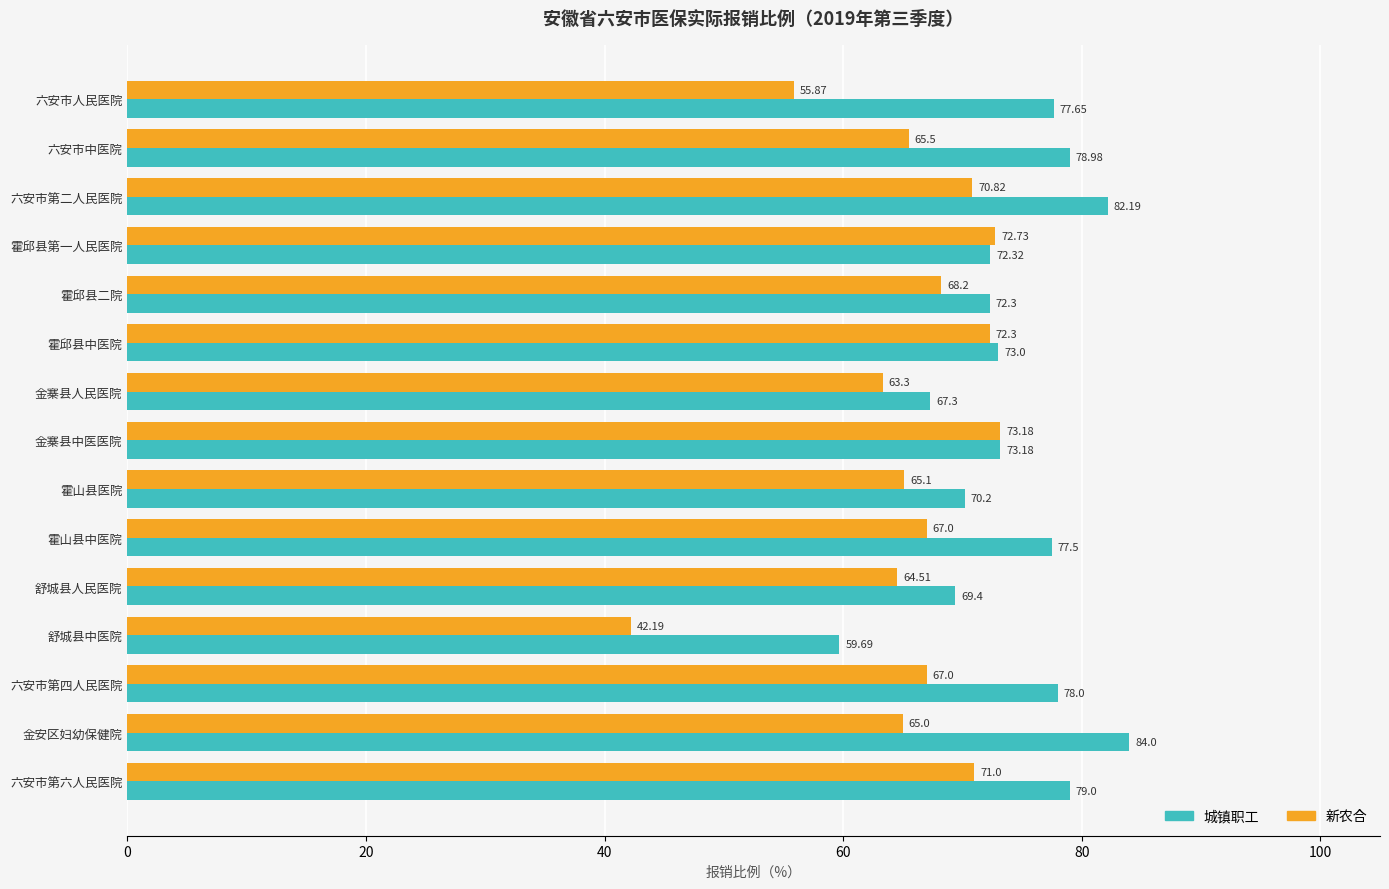

Which series has the largest total across all categories?

城镇职工